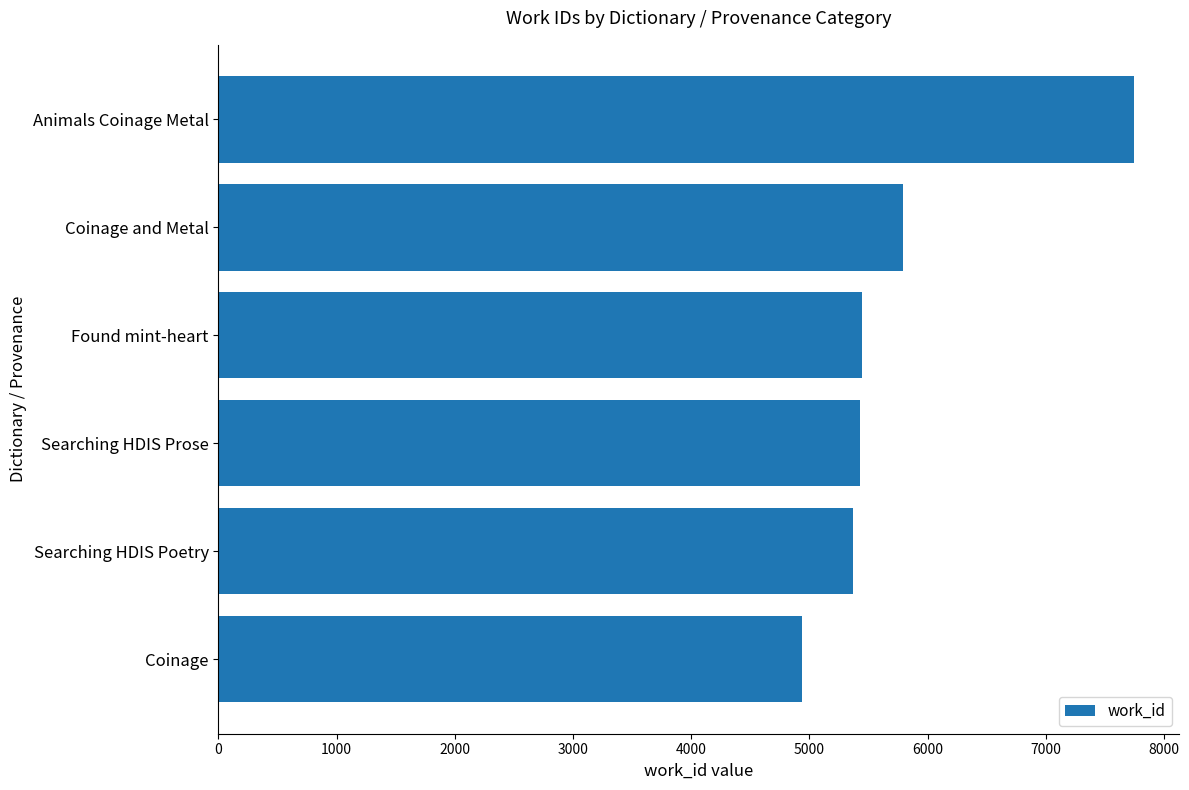

What is the greatest value displayed?

7743